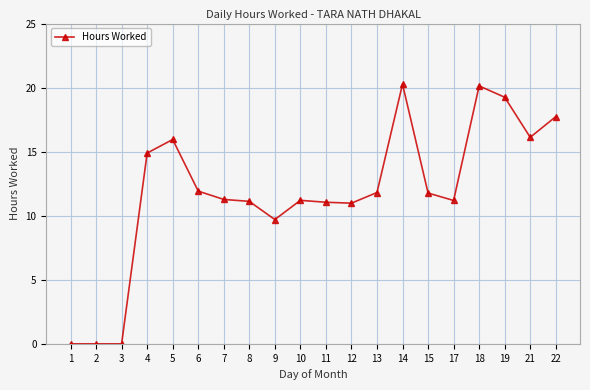

What is the difference between the values at 18 and 14?

0.1